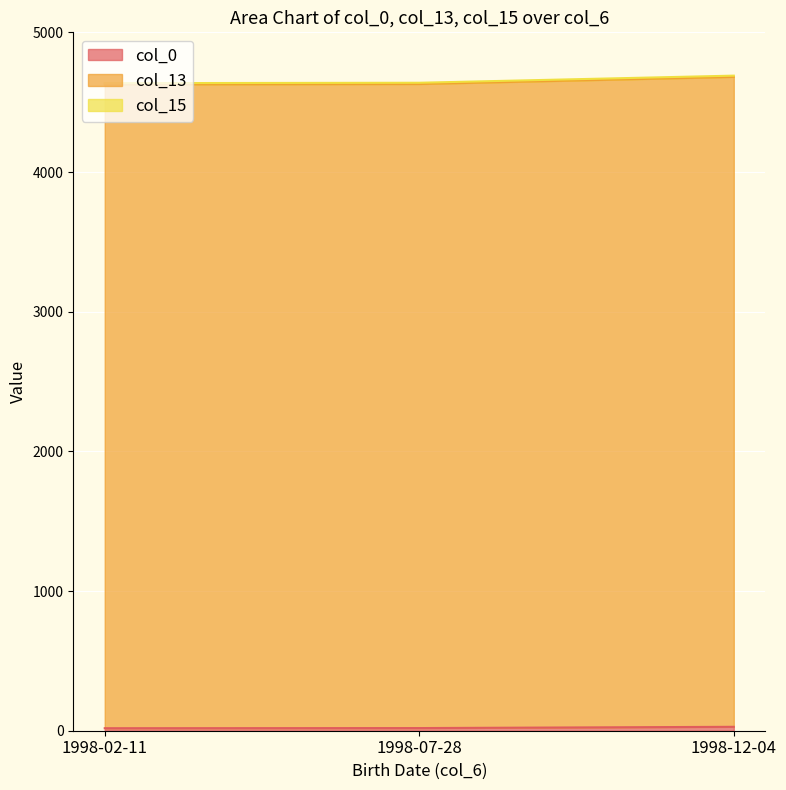

The col_13 series shows 6180 at 1998-07-28. True or false?

False